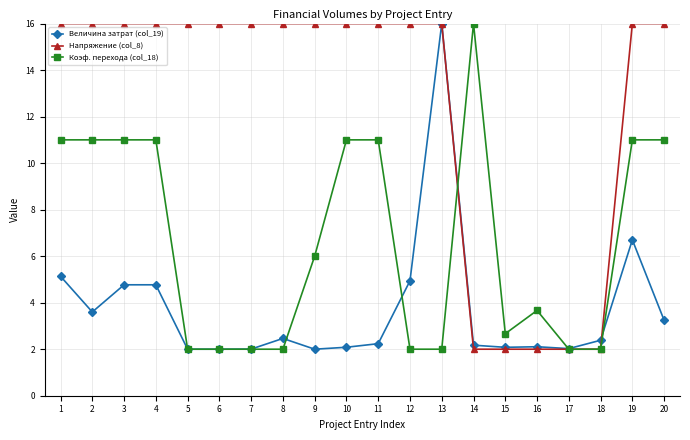

What is the sum of all Напряжение (col_8) values?

250.0